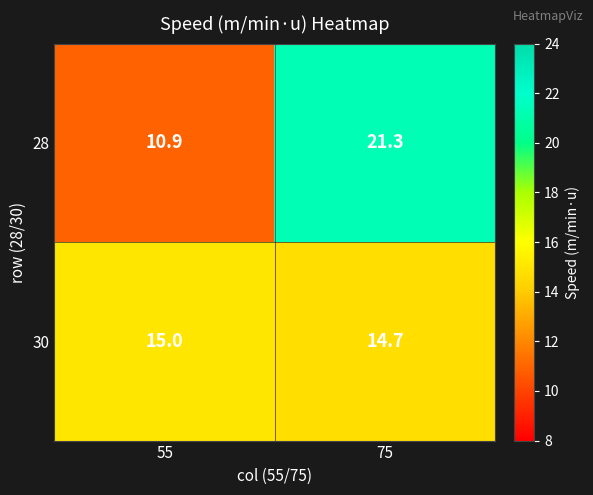

Which series has the largest total across all categories?

28